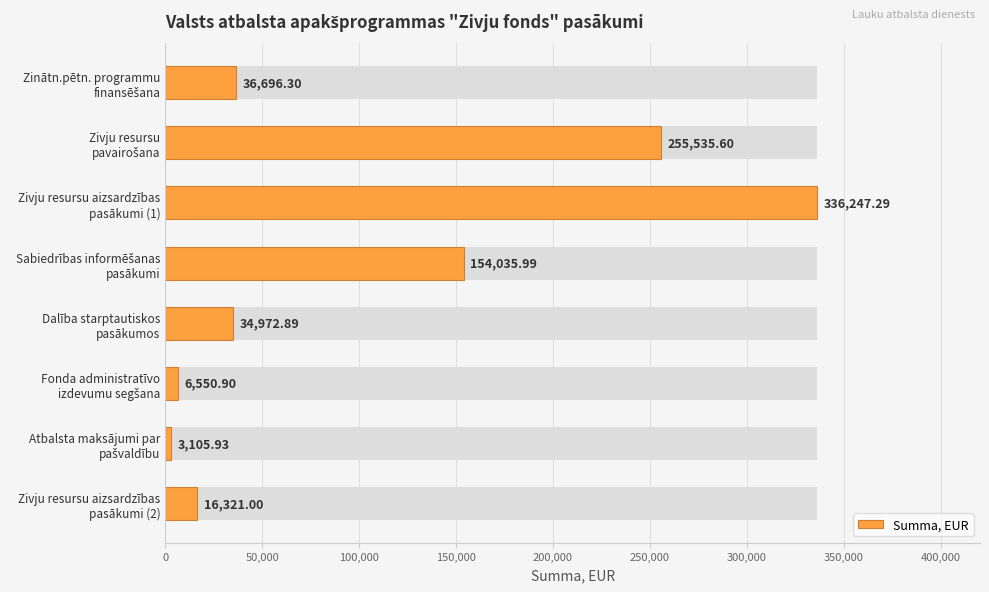

How many values exceed 36696?

4